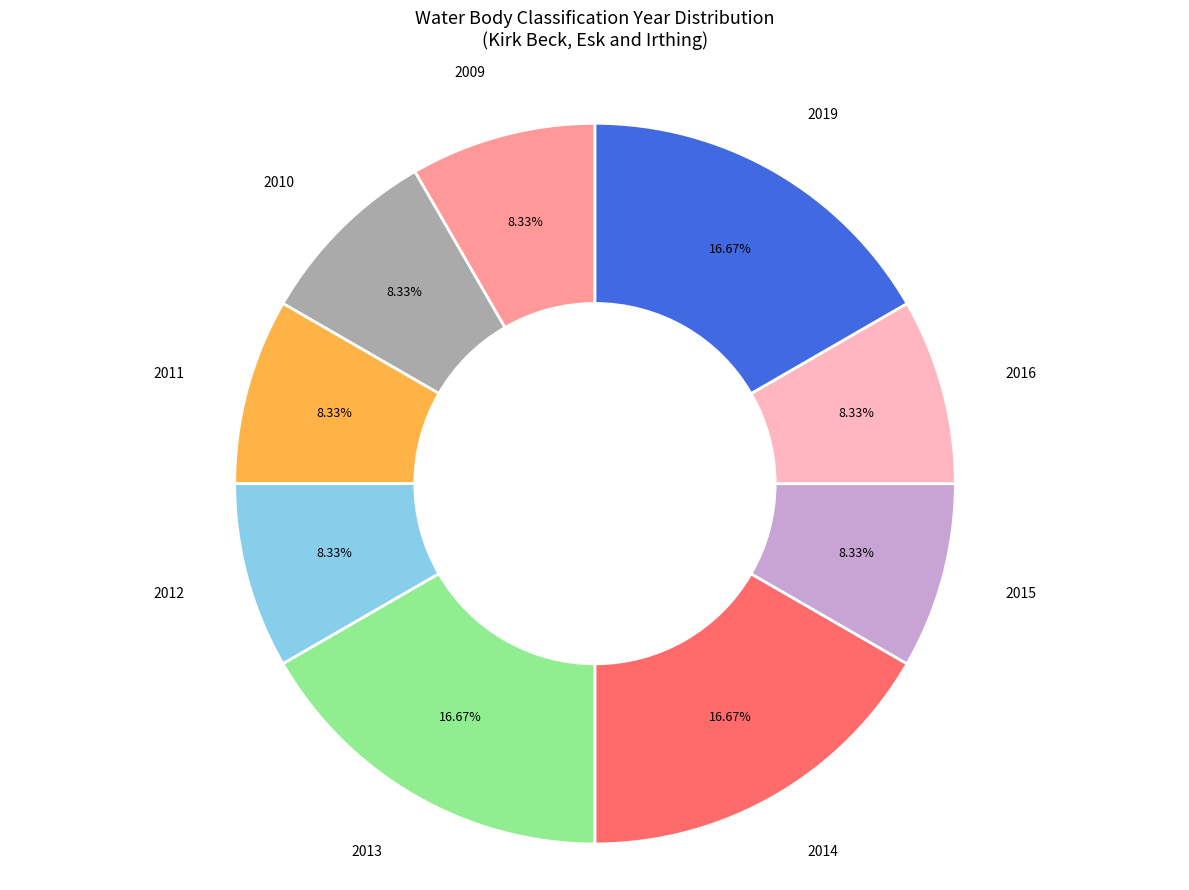

Is there a majority slice in this chart?

No